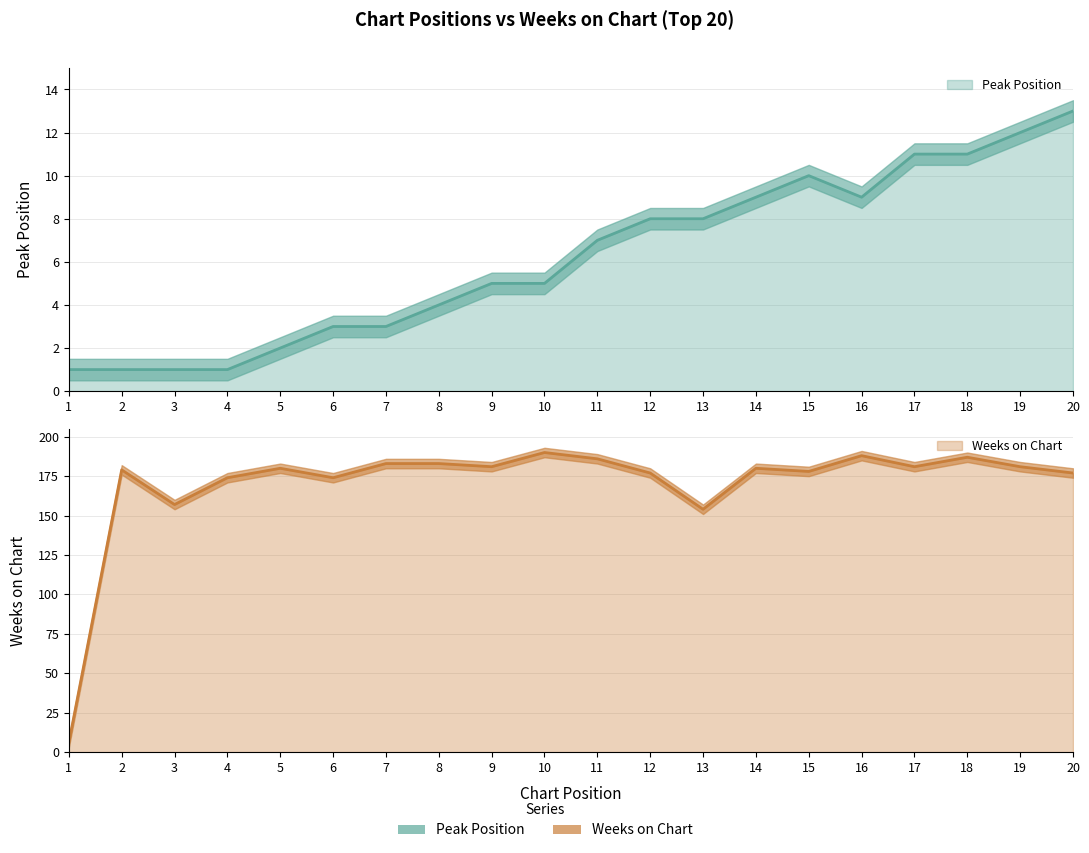

What is the difference between the Weeks on Chart values at 19 and 1?

175